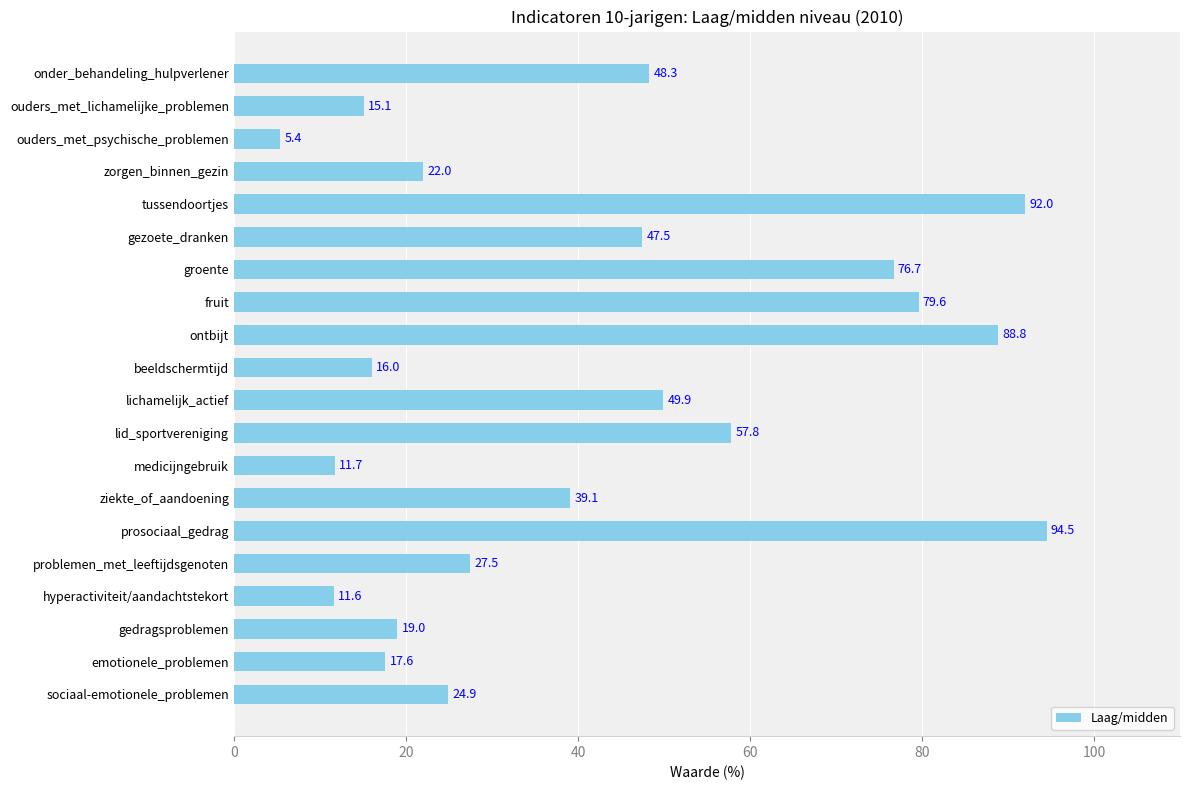

What is the approximate value at onder_behandeling_hulpverlener?

48.3